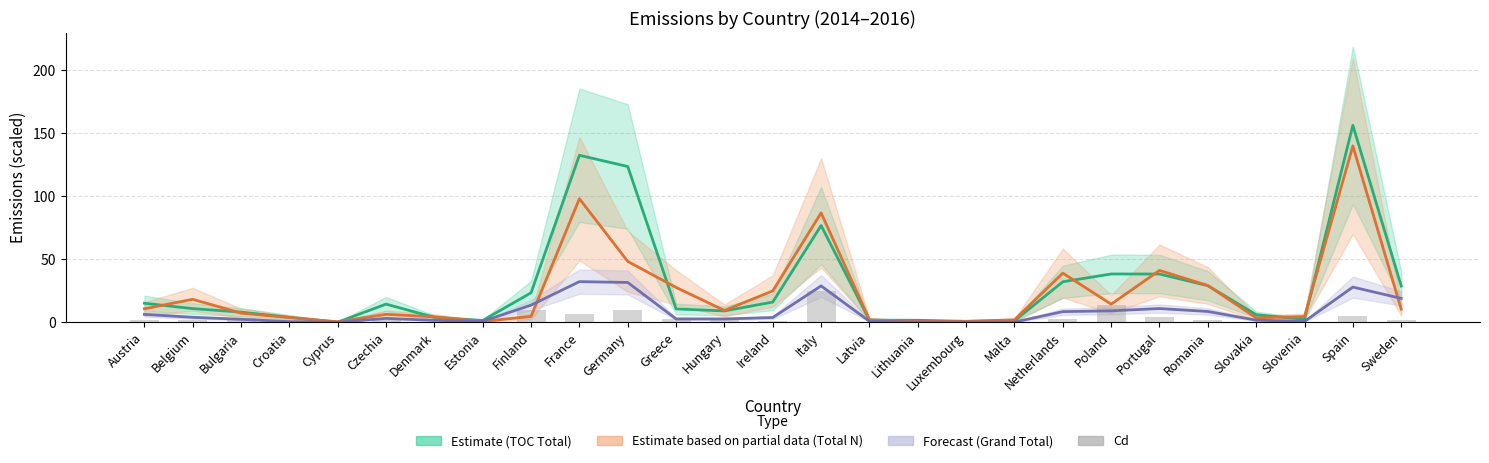

Reading left to right, what are all the values shown in this chart?

TOC Total: 15.1	10.8	8.0	3.9	0.0	14.4	3.9	1.4	23.4	132.7	123.7	10.5	9.0	16.0	76.8	1.6	1.5	0.7	1.1	32.1	38.3	38.3	29.0	6.0	2.3	156.4	28.8
Total N Total: 10.6	18.2	7.2	3.7	0.3	6.2	4.3	0.6	4.6	98.1	48.3	27.6	9.3	24.9	86.9	1.9	0.6	0.7	1.9	39.0	14.3	41.1	29.2	3.5	4.5	140.1	10.3
Grand Total: 6.2	3.9	2.3	0.4	0.0	3.0	1.5	0.7	13.5	32.2	31.6	2.6	2.6	3.7	28.8	0.7	0.2	0.2	0.1	8.4	9.0	10.9	8.5	1.6	0.6	27.9	18.9
Cd: 1.9	2.1	3.7	0.0	0.0	1.4	0.2	0.1	9.7	6.6	9.8	2.2	2.7	0.9	24.6	0.2	0.0	0.0	0.3	2.3	13.9	3.8	2.1	0.1	0.1	5.2	2.1